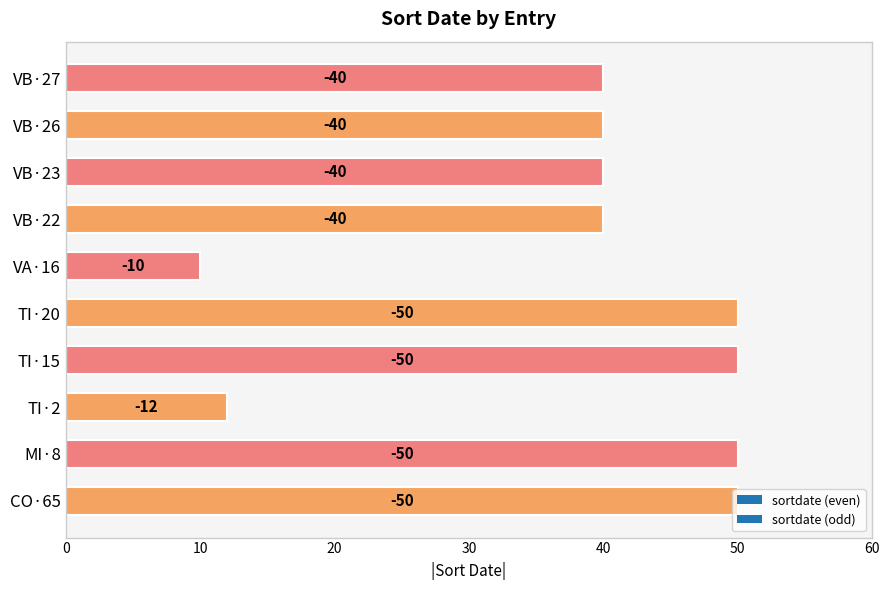

How many bars are there in total?

10